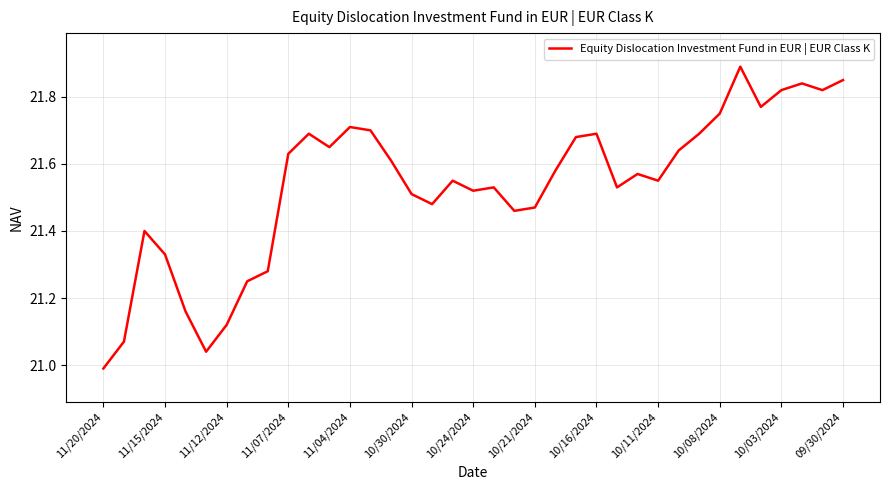

Which category has the lowest value across all series?

11/20/2024